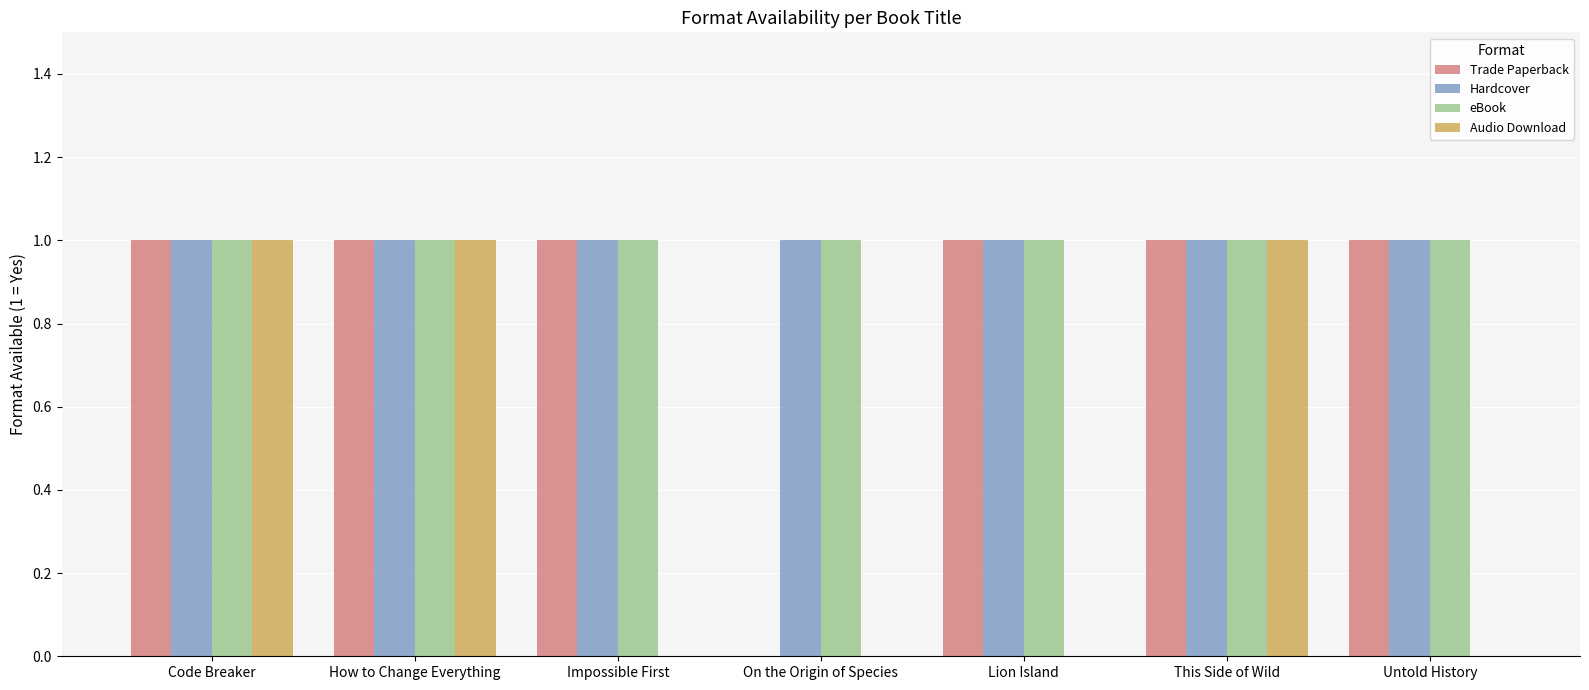

The value of Audio Download at Untold History is 1. True or false?

False